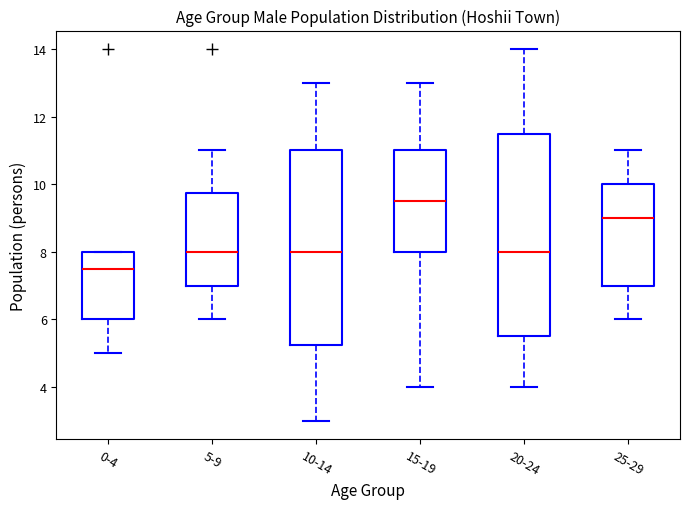

Where is the upper edge of the box for 20-24 on the y-axis? The values are not printed on the chart, so give them approximately, as read against the axis.

11.6